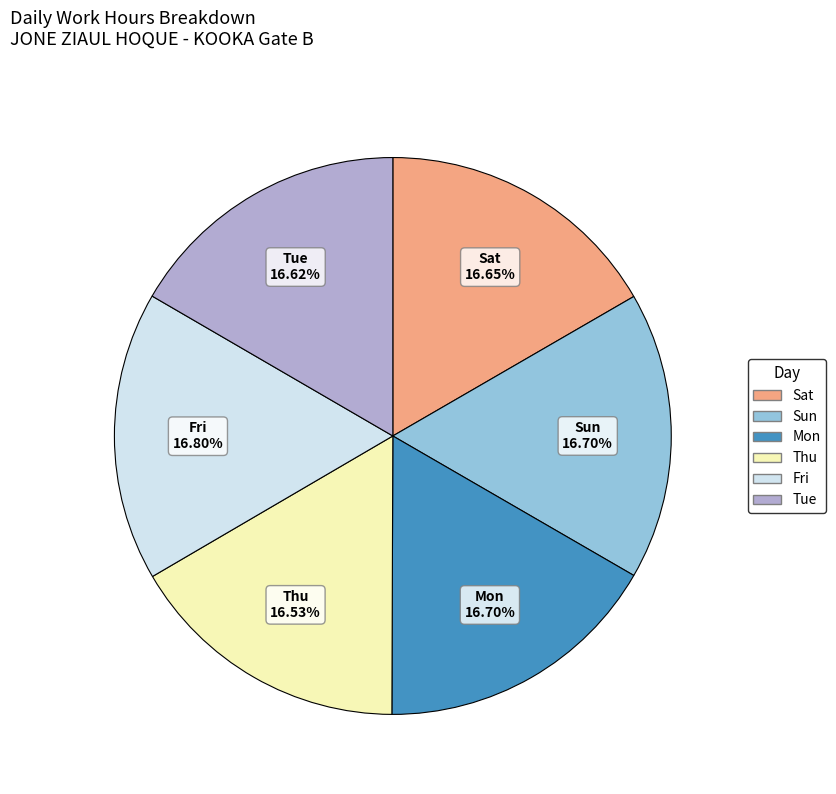

How many slices are in this pie chart?

6